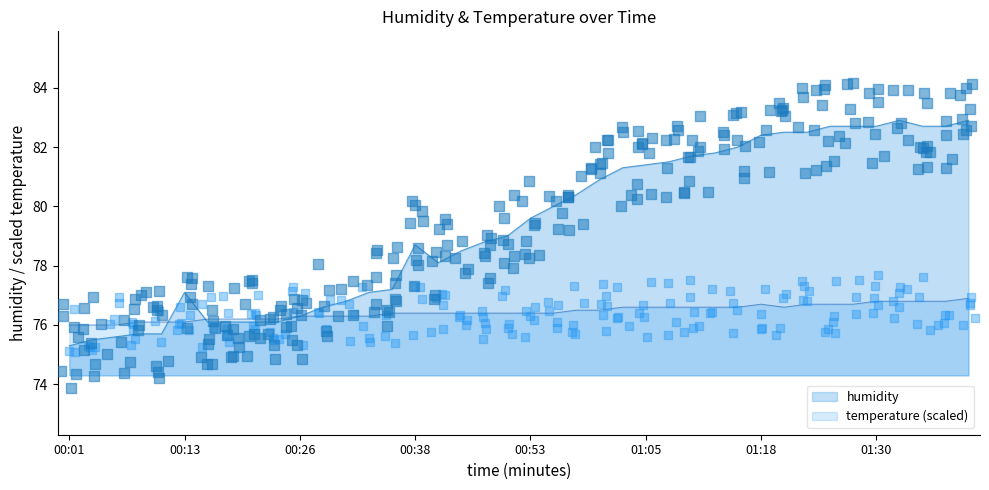

Between 01:25 and 00:36, which is larger?

01:25